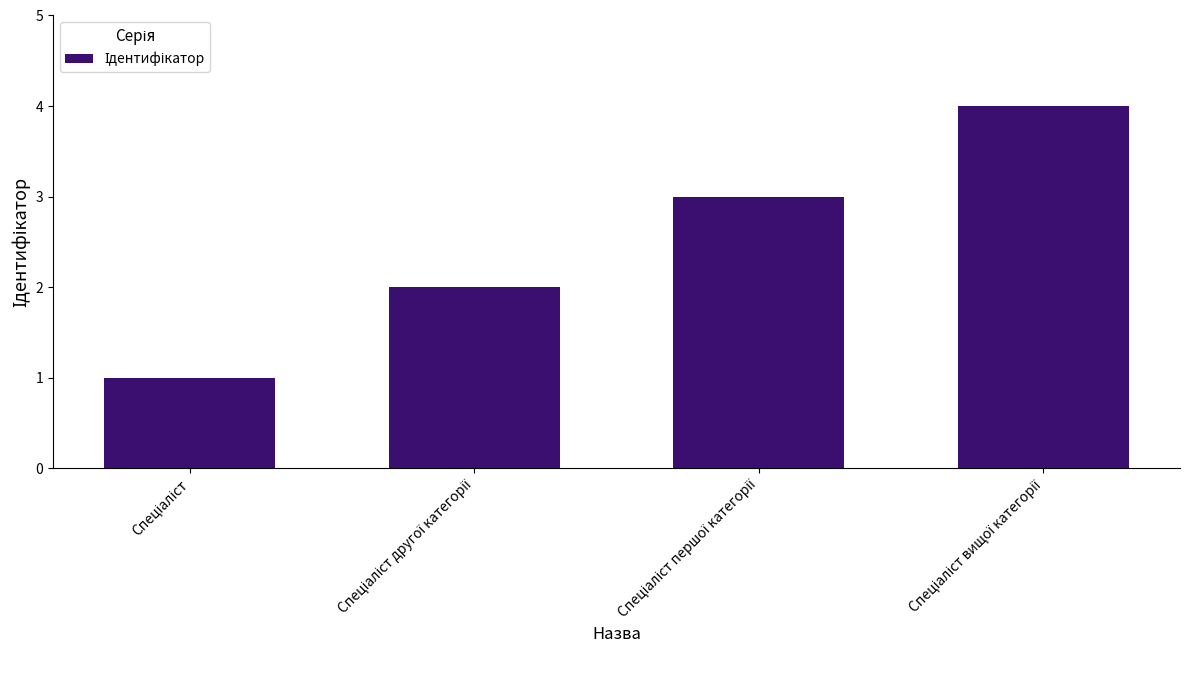

What is the greatest value displayed?

4